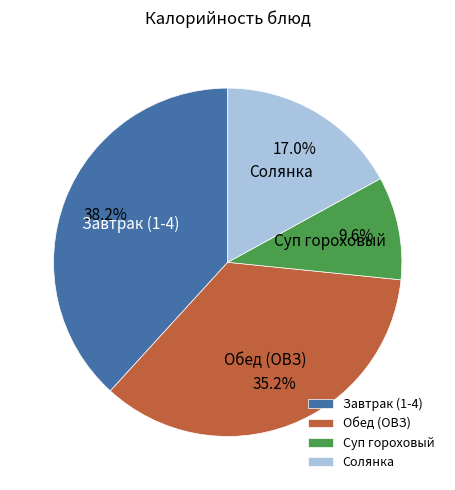

Count the number of slices in the pie.

4